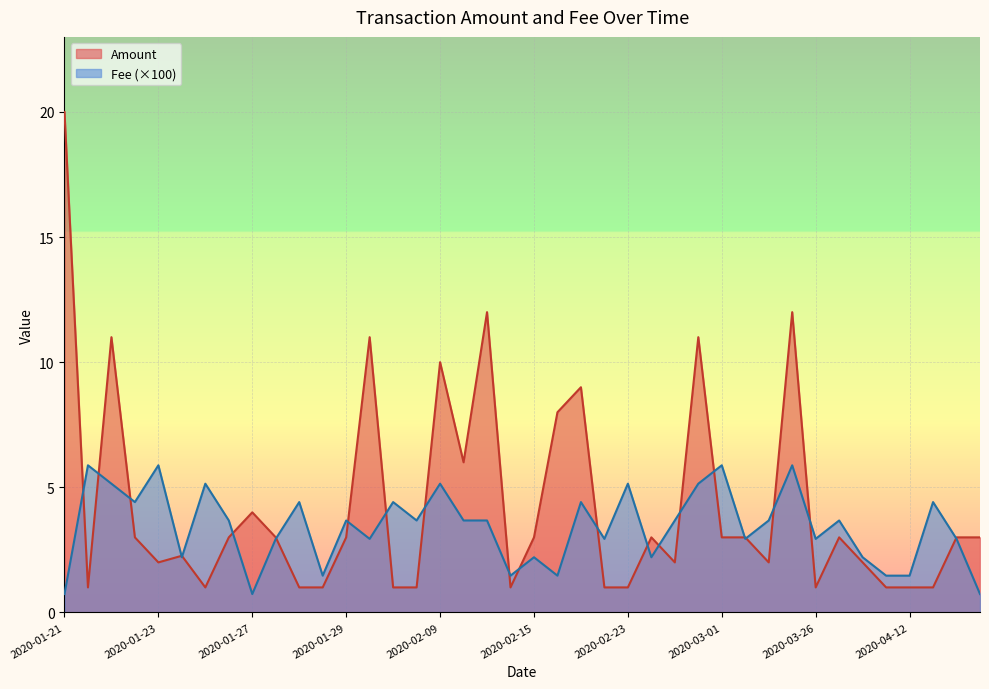

True or false: Amount has a value of 10.0 at 2020-02-09.

True